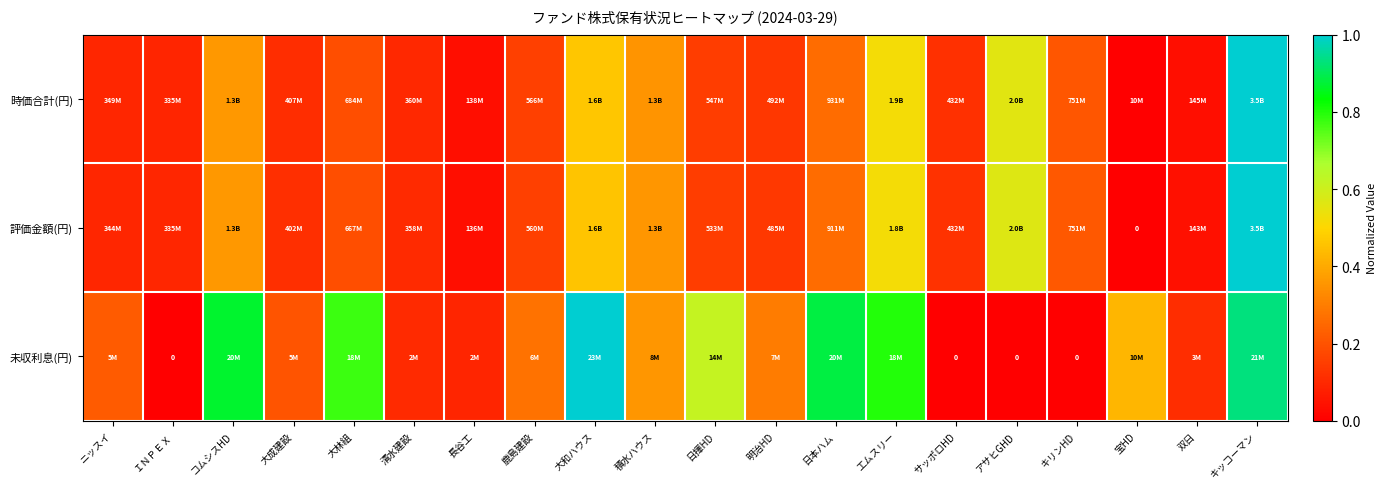

The value of 未収利息(円) at ＩＮＰＥＸ is 0.0. True or false?

True